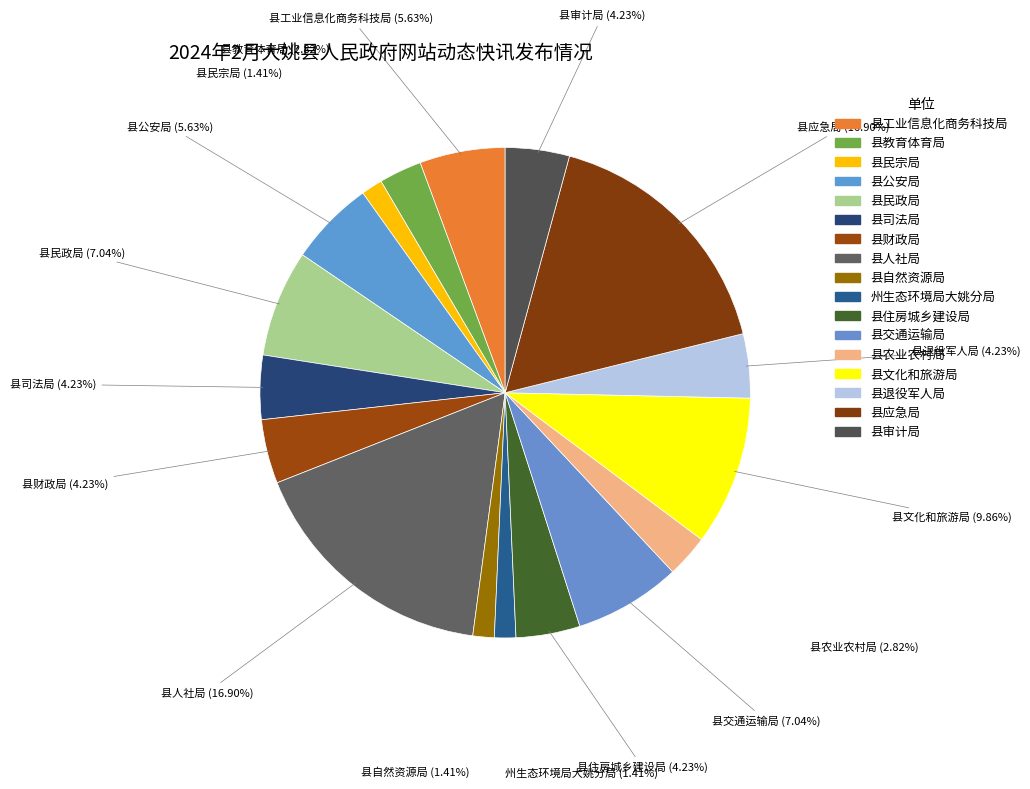

How many segments does this pie chart have?

17